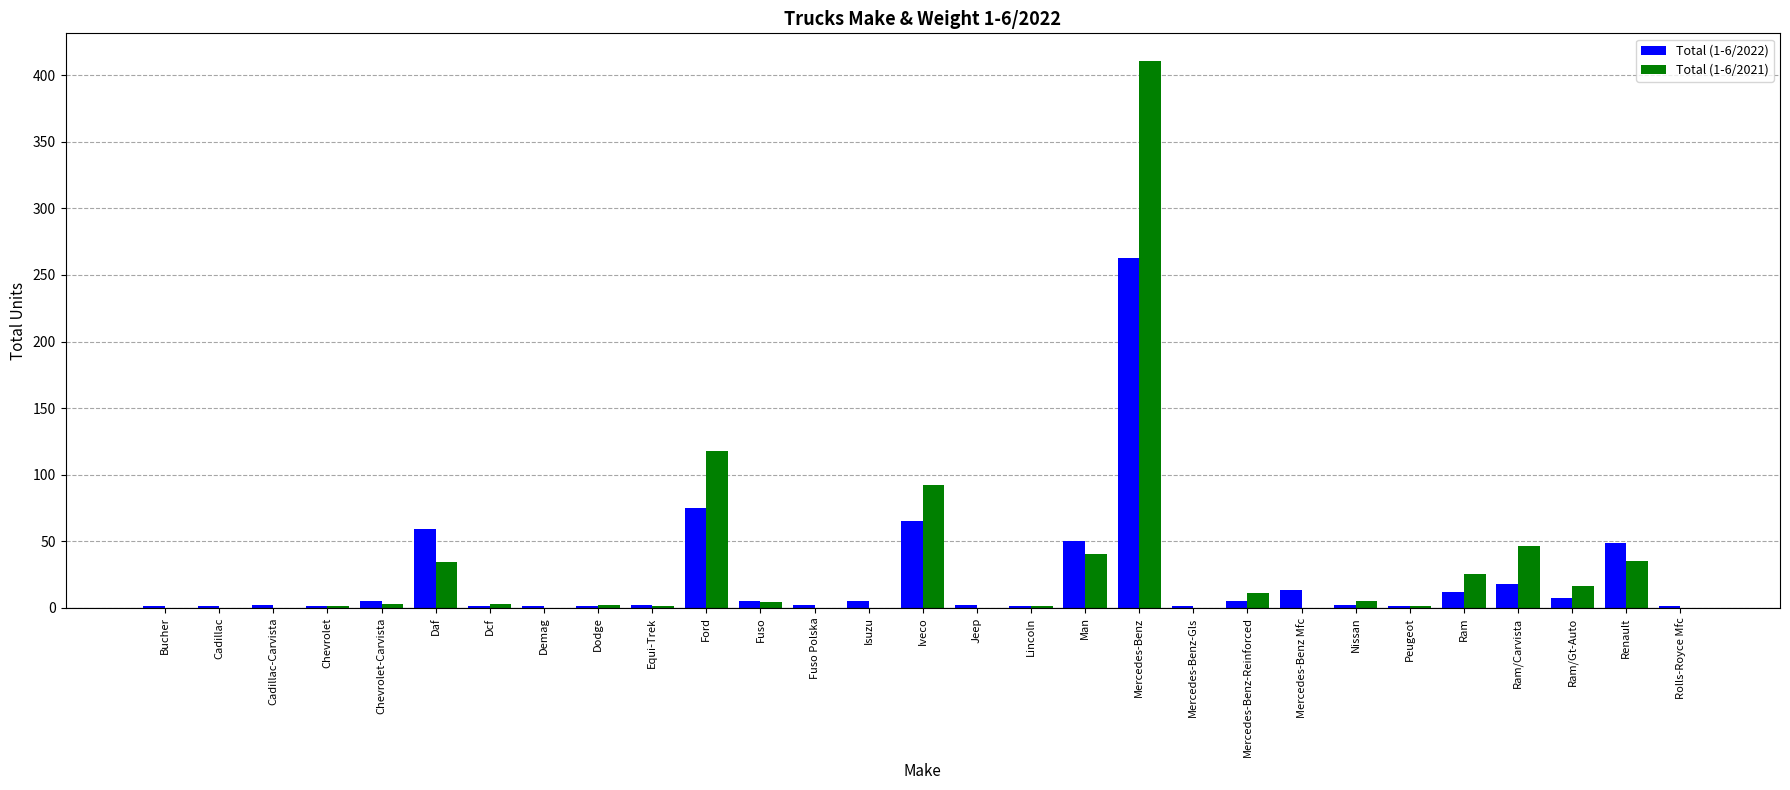

At which category is the sum across all series the highest?

Mercedes-Benz